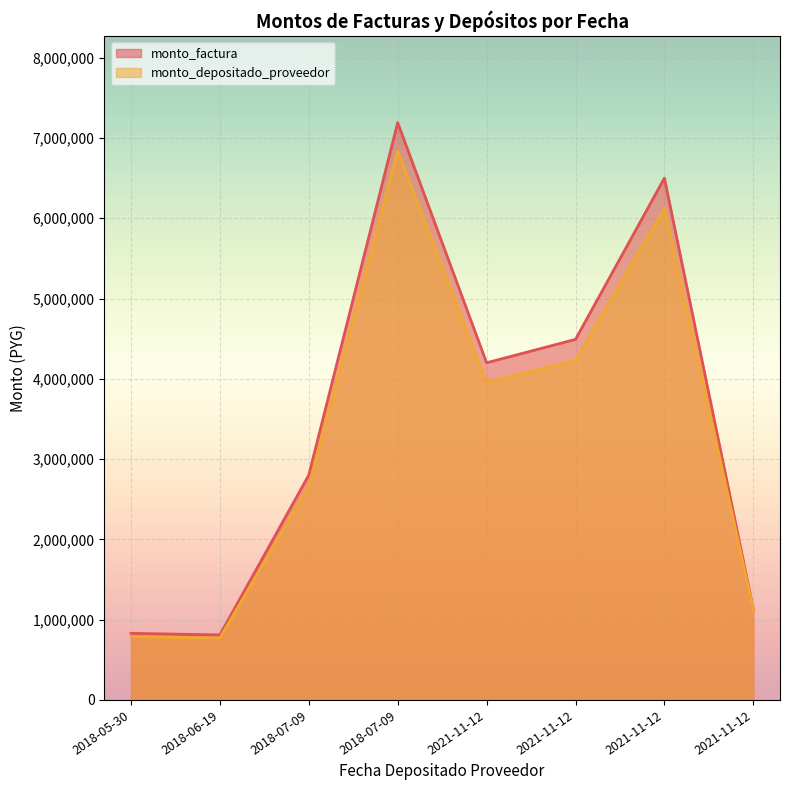

What is the difference between the maximum and minimum values in the monto_factura series?

6381597